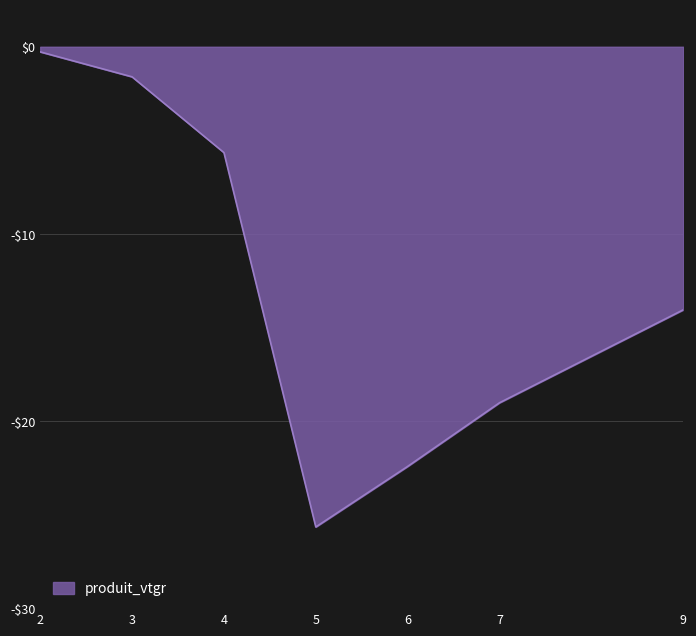

Does the chart have visible grid lines?

Yes